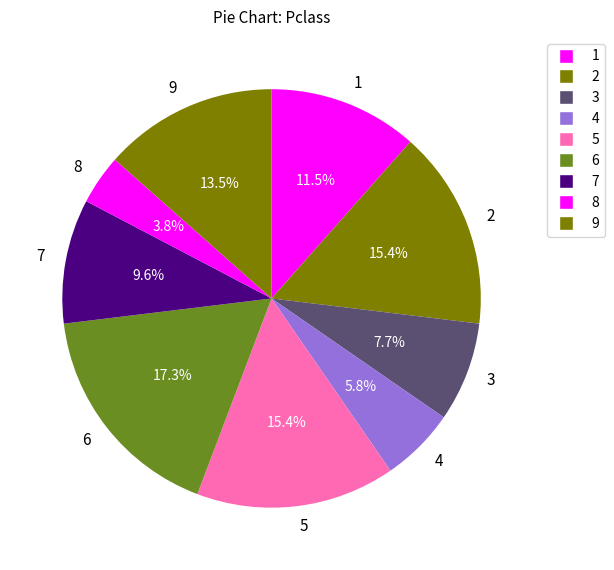

Does any single category account for the majority?

No